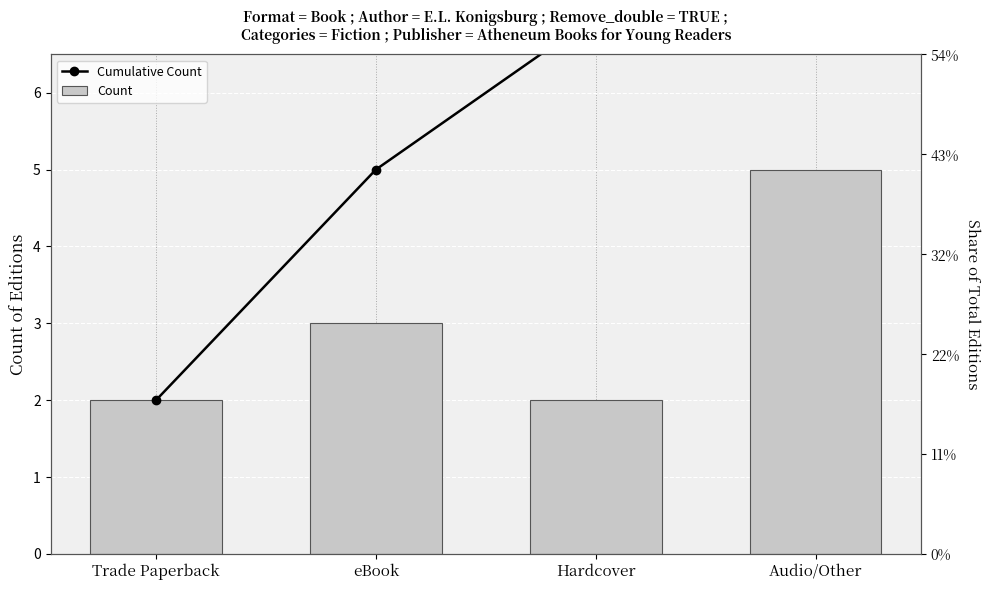

What is the label of the 1st bar from the right?

Audio/Other